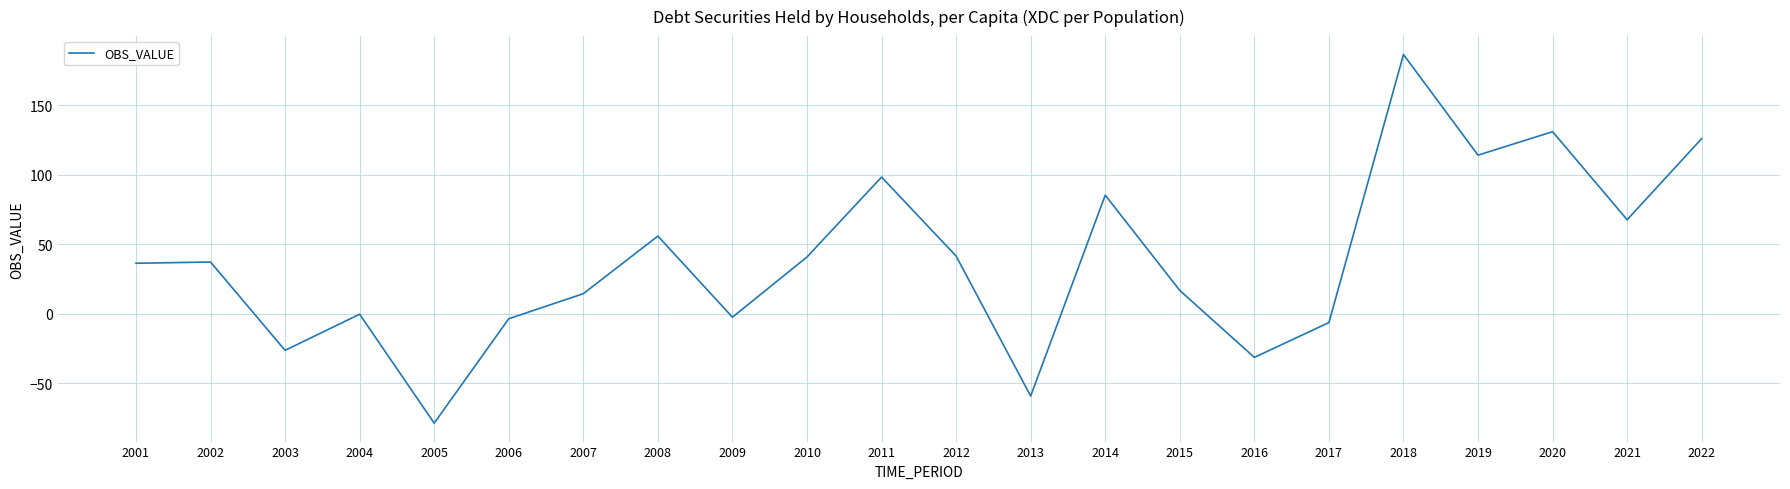

What is the approximate value at 2003?

-26.3